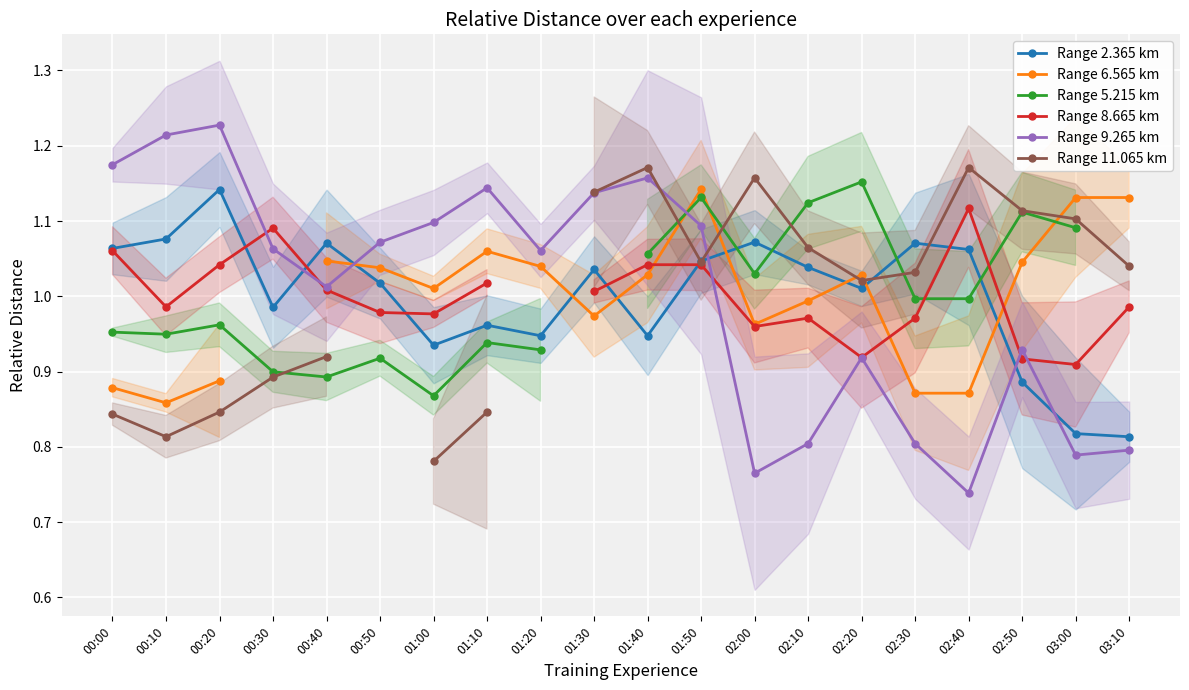

What is the spread (max minus min) of values at 02:20?

0.2